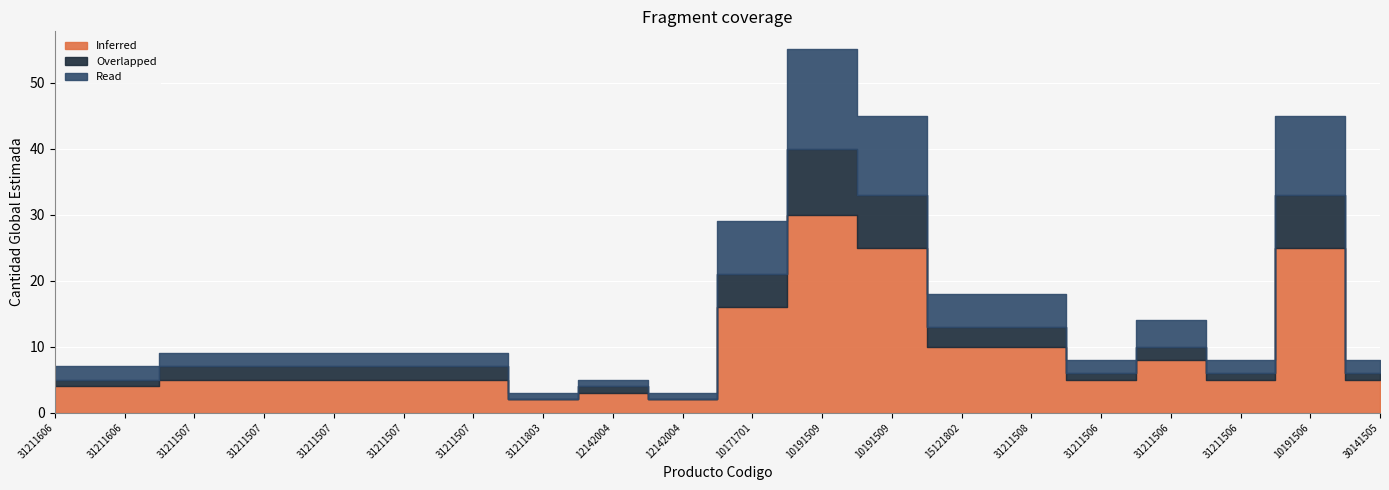

How many lines are shown in the chart?

3